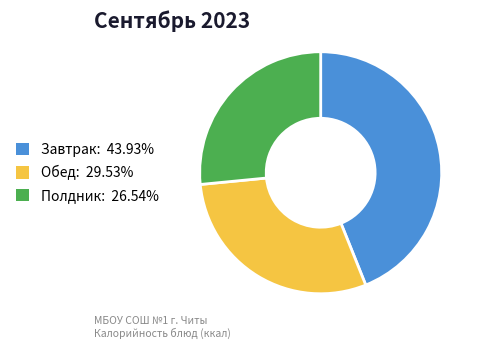

Is there any slice that represents more than half of the pie?

No